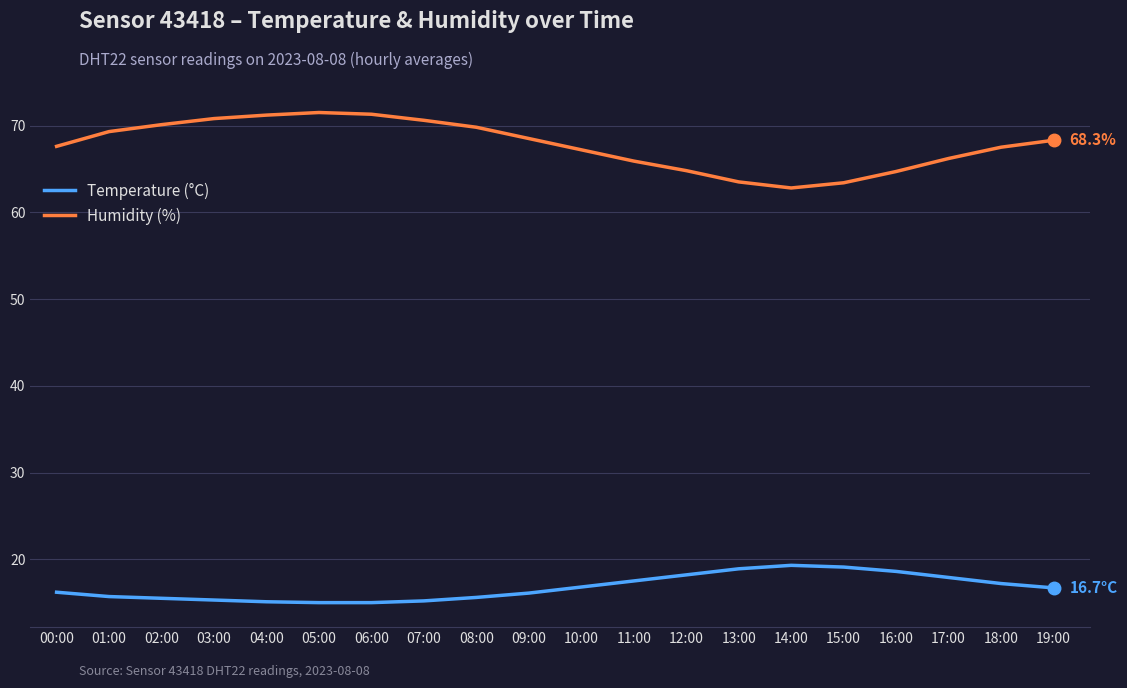

At 17:00, list the series in order from largest to smallest.

Humidity (%), Temperature (°C)